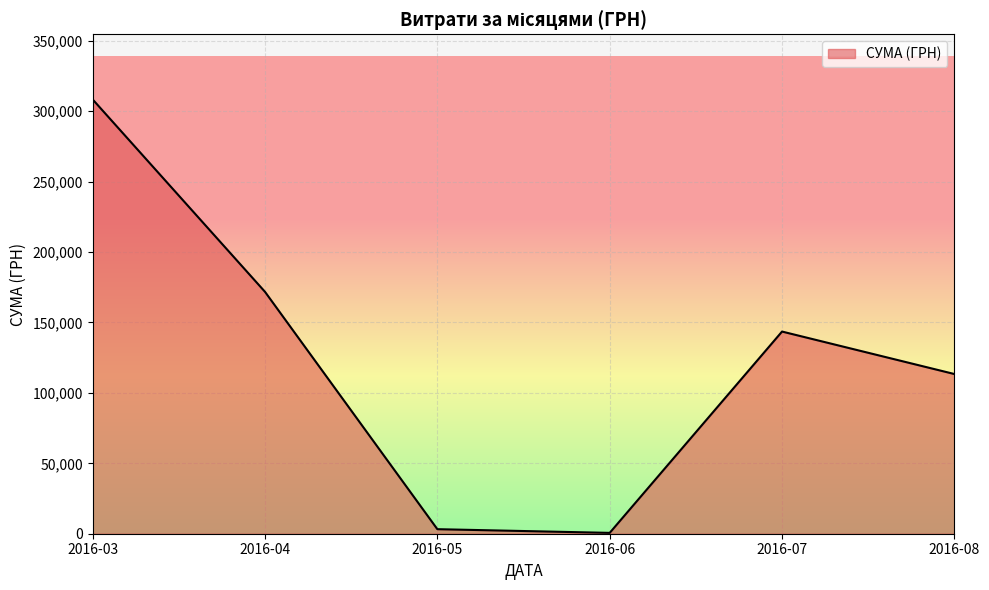

What is the sum of the values at 2016-08 and 2016-04?

285162.8